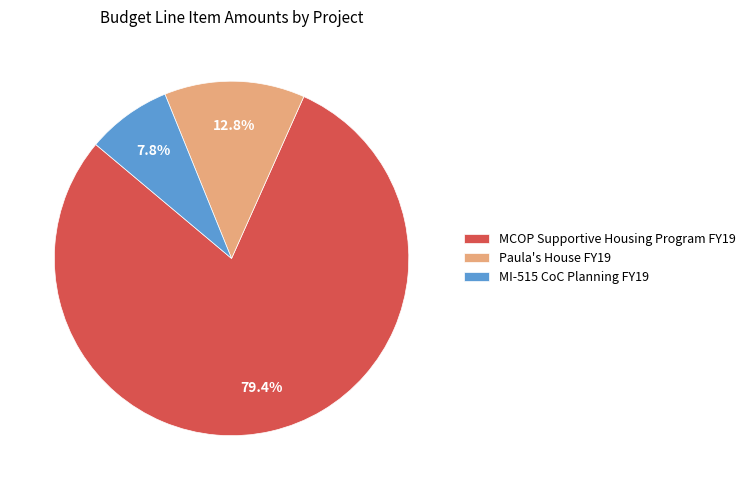

What portion of the pie excludes Paula's House FY19?

87.2%